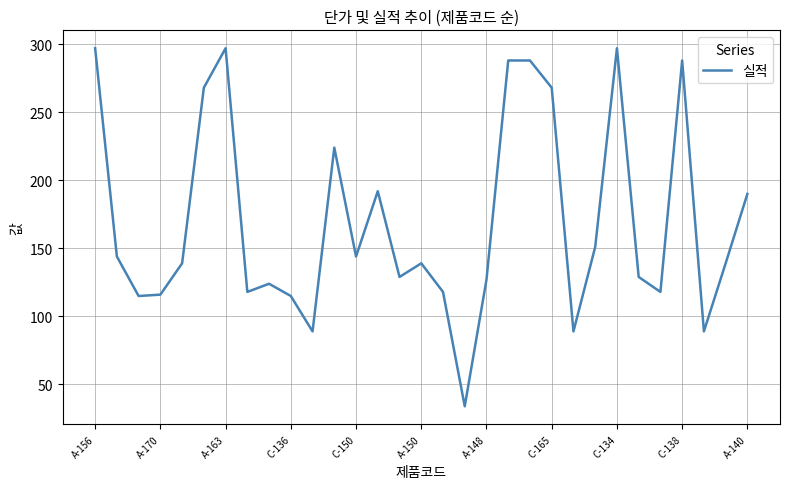

What is the difference between the maximum and minimum values?

263